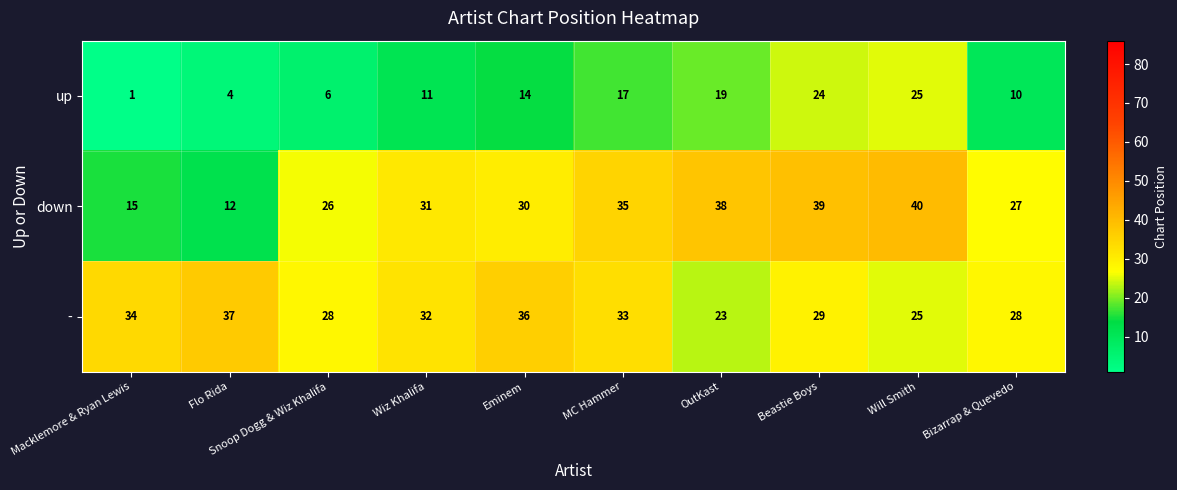

Rank the series at Bizarrap & Quevedo from highest to lowest value.

-, down, up